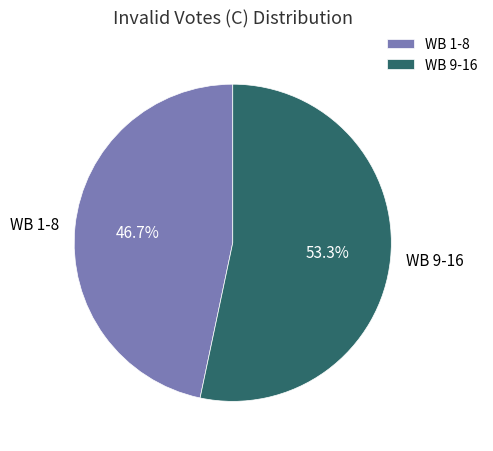

How many slices are in this pie chart?

2